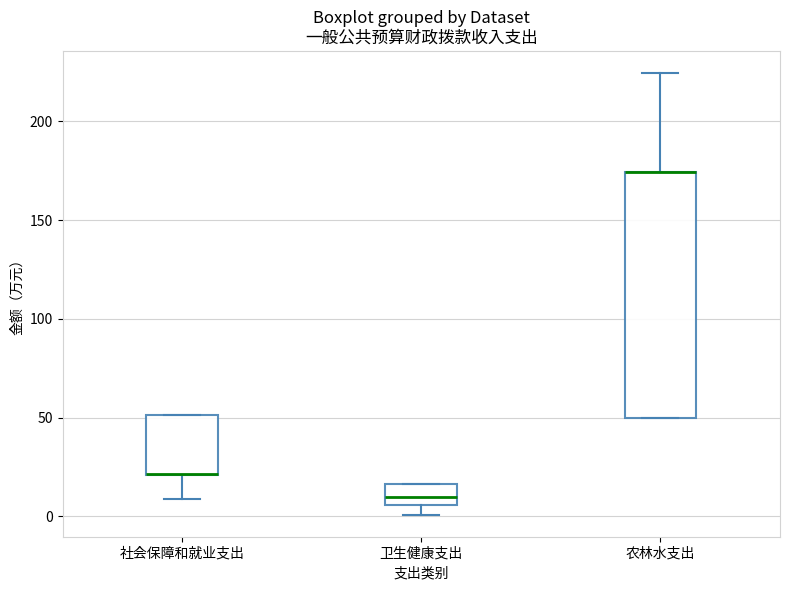

Where does the lower whisker of the box for 卫生健康支出 end on the y-axis? The values are not printed on the chart, so give them approximately, as read against the axis.

0